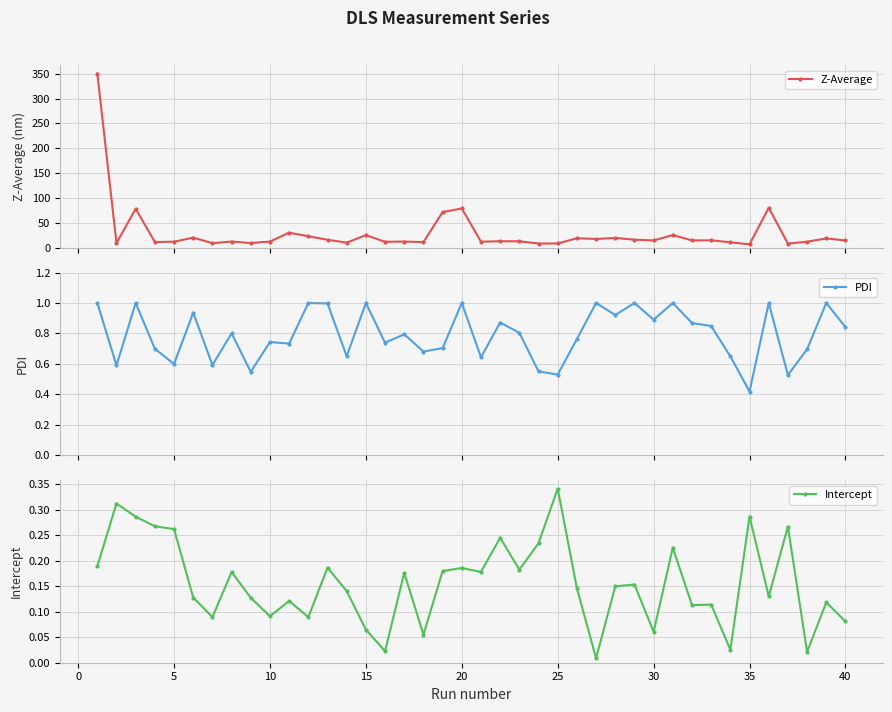

True or false: PDI has more than 2 points higher than both neighbors.

True